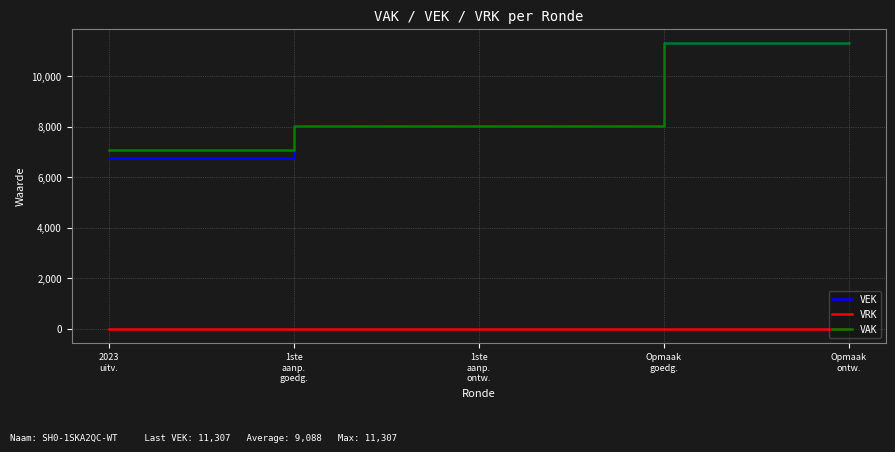

What is the maximum value shown in the chart?

11307